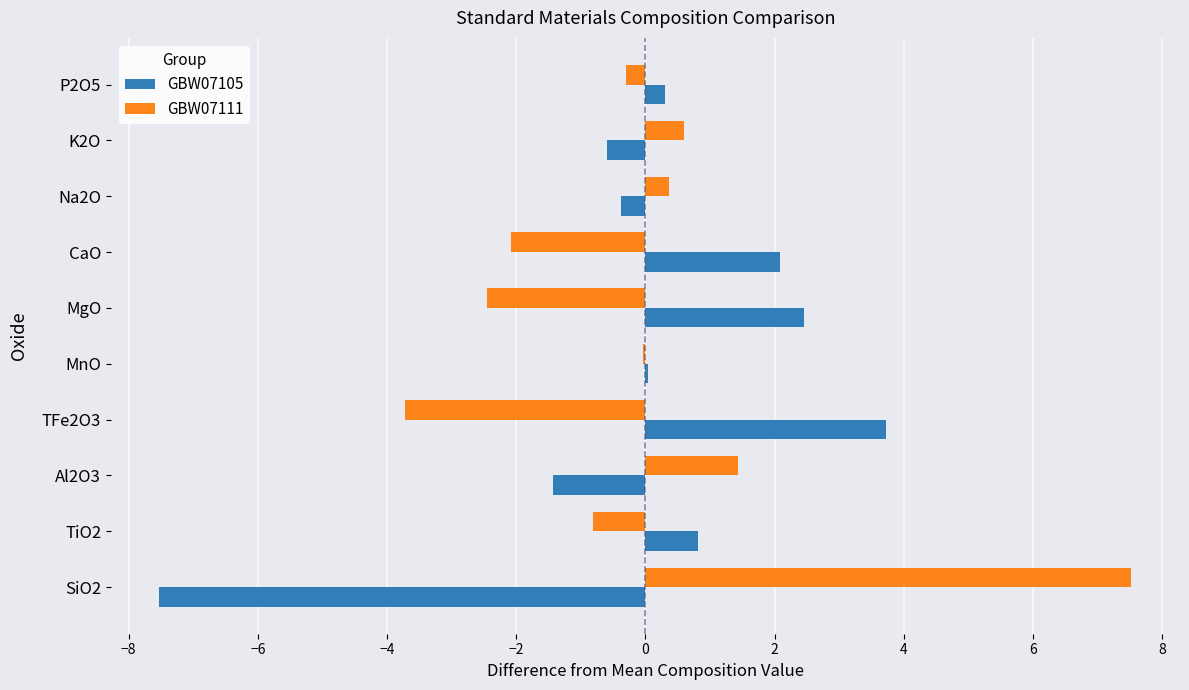

Read the GBW07105 value at CaO.

2.1